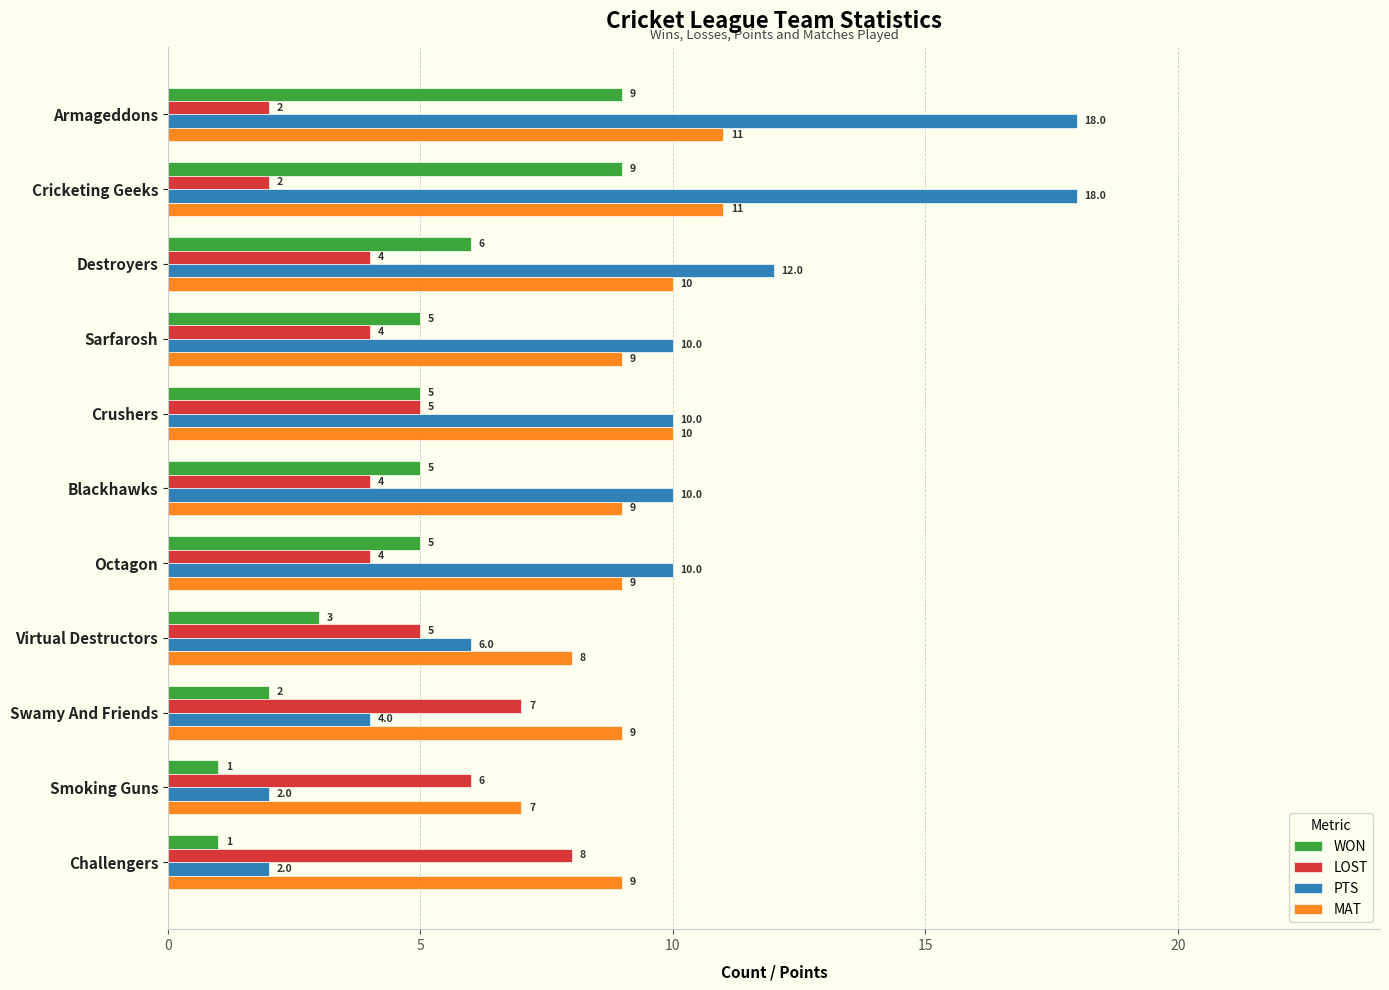

Is the value of MAT at Blackhawks greater than the value of PTS at Smoking Guns?

Yes